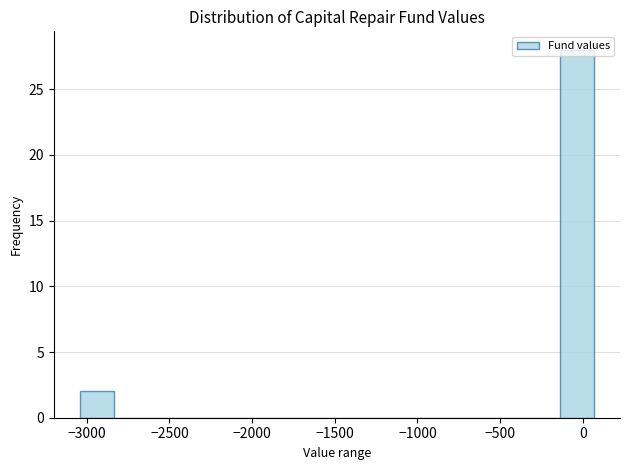

Reading left to right, list every bar in this chart as the range it spans on the x-axis followed by its height. Neither the bar edges nor the heights are printed on the chart, so give them approximately, as read against the axes.

-3050 to -2850: 2
-2850 to -2650: 0
-2650 to -2400: 0
-2400 to -2200: 0
-2200 to -2000: 0
-2000 to -1800: 0
-1800 to -1600: 0
-1600 to -1400: 0
-1400 to -1200: 0
-1200 to -950: 0
-950 to -750: 0
-750 to -550: 0
-550 to -350: 0
-350 to -150: 0
-150 to 50: 28